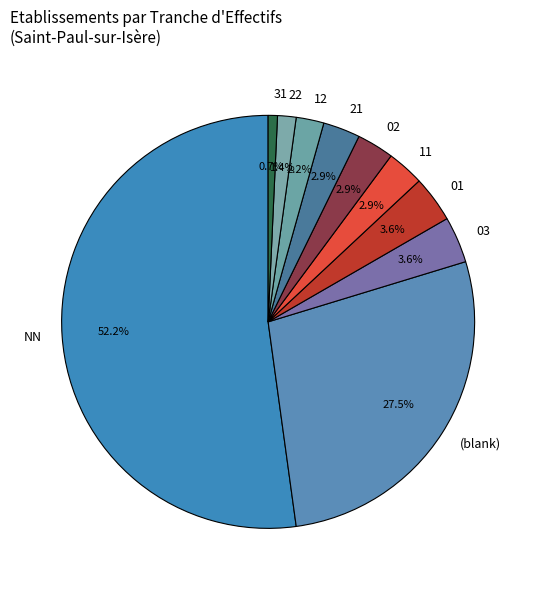

Is there a majority slice in this chart?

Yes